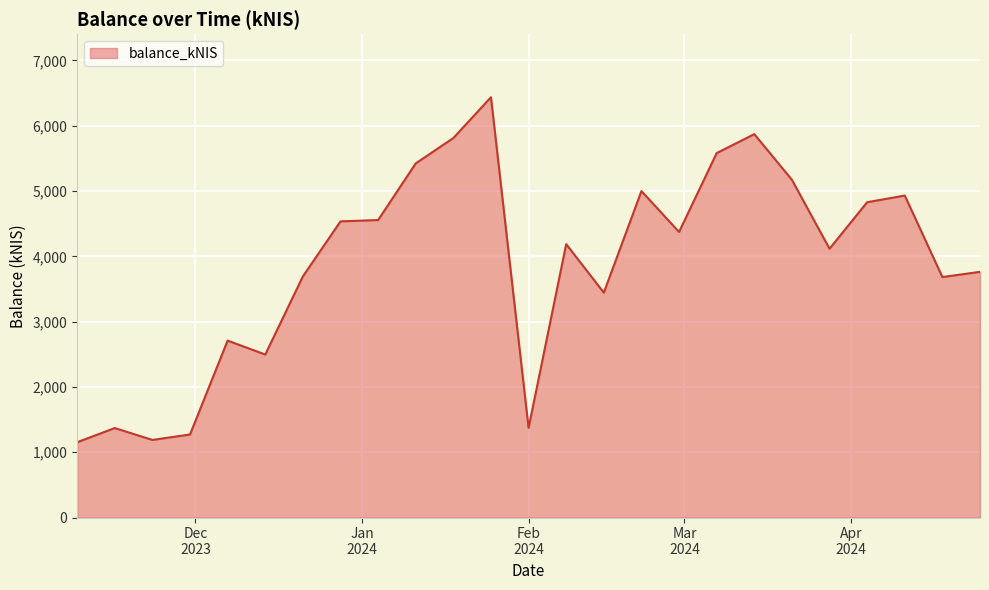

What is the minimum value shown in the chart?

1153.1